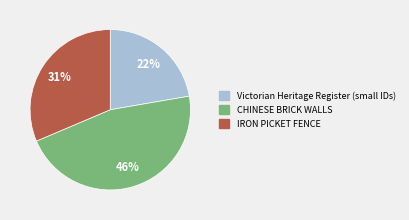

To the nearest percent, what is the average slice percentage?

33%